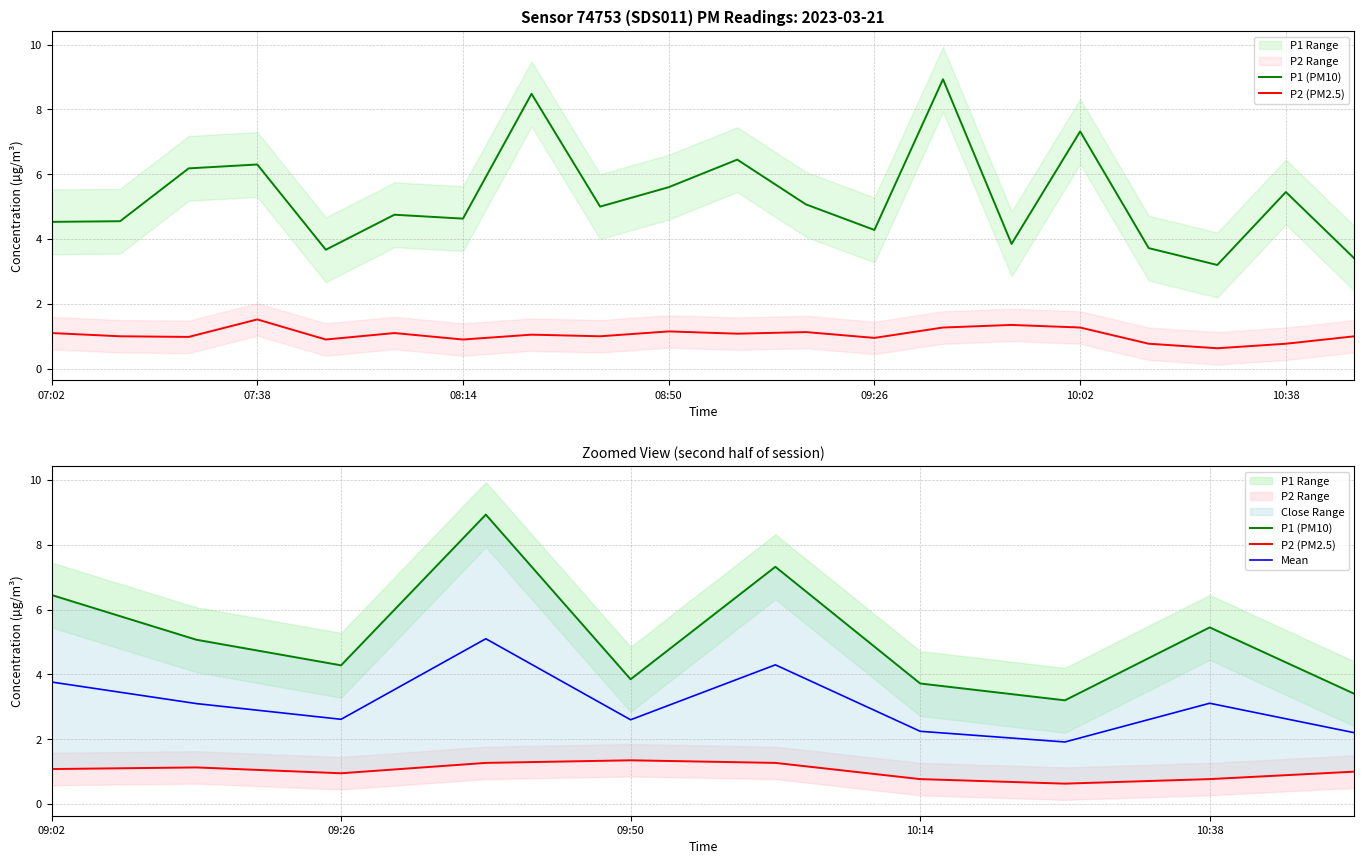

Is it true that Mean equals 2.2 at 10:14?

True